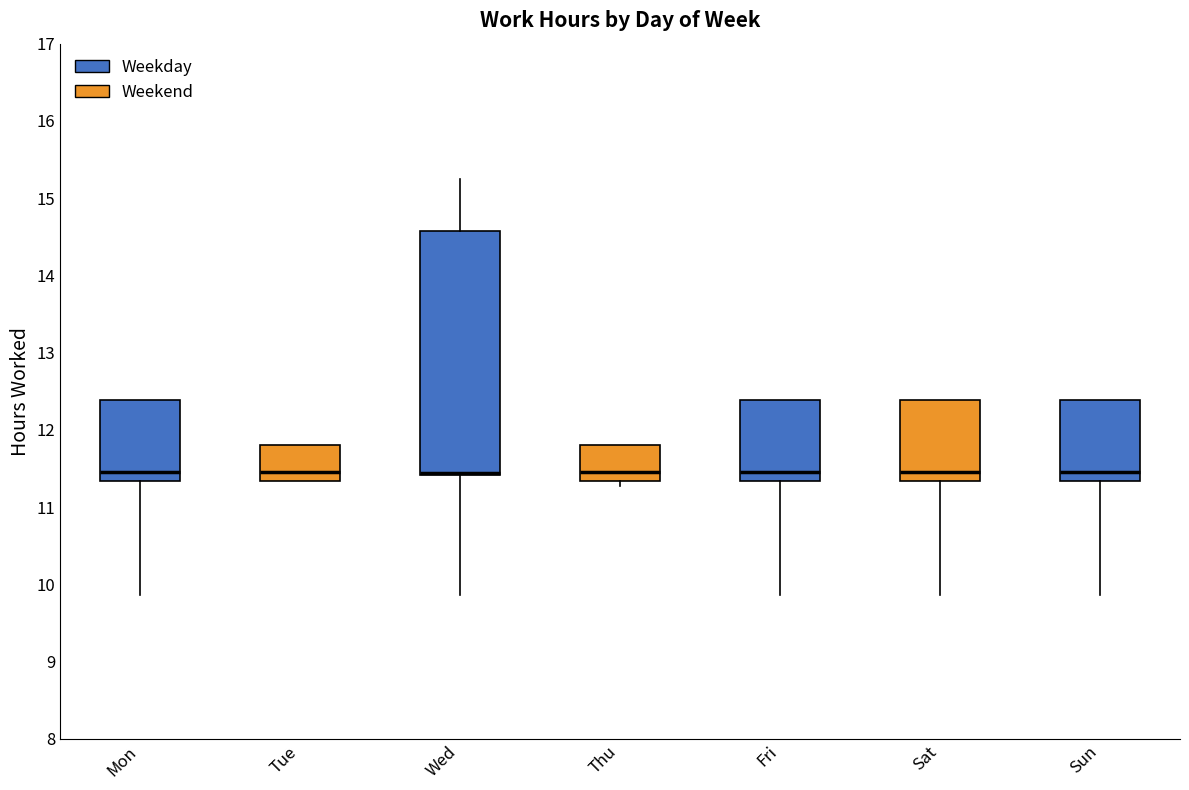

Which box is the tallest, from its lower edge to its upper edge?

Wed